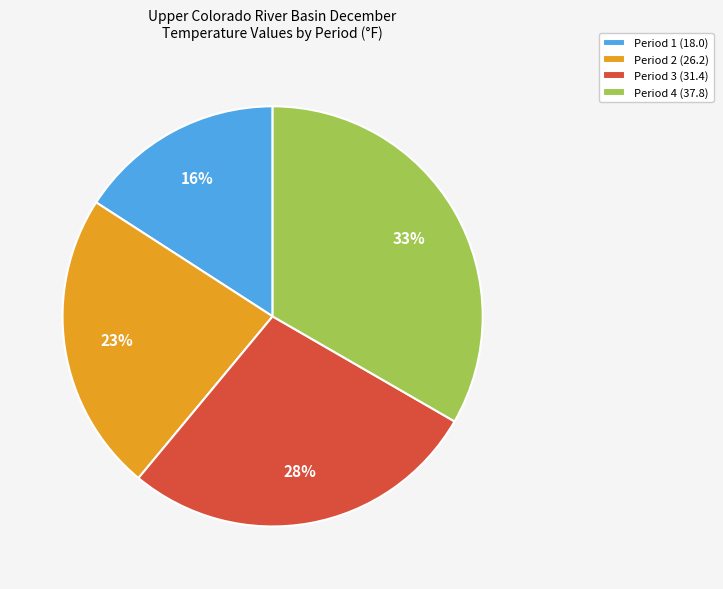

To the nearest percent, what is the difference between the Period 3 (31.4) and Period 2 (26.2) slice percentages?

5%